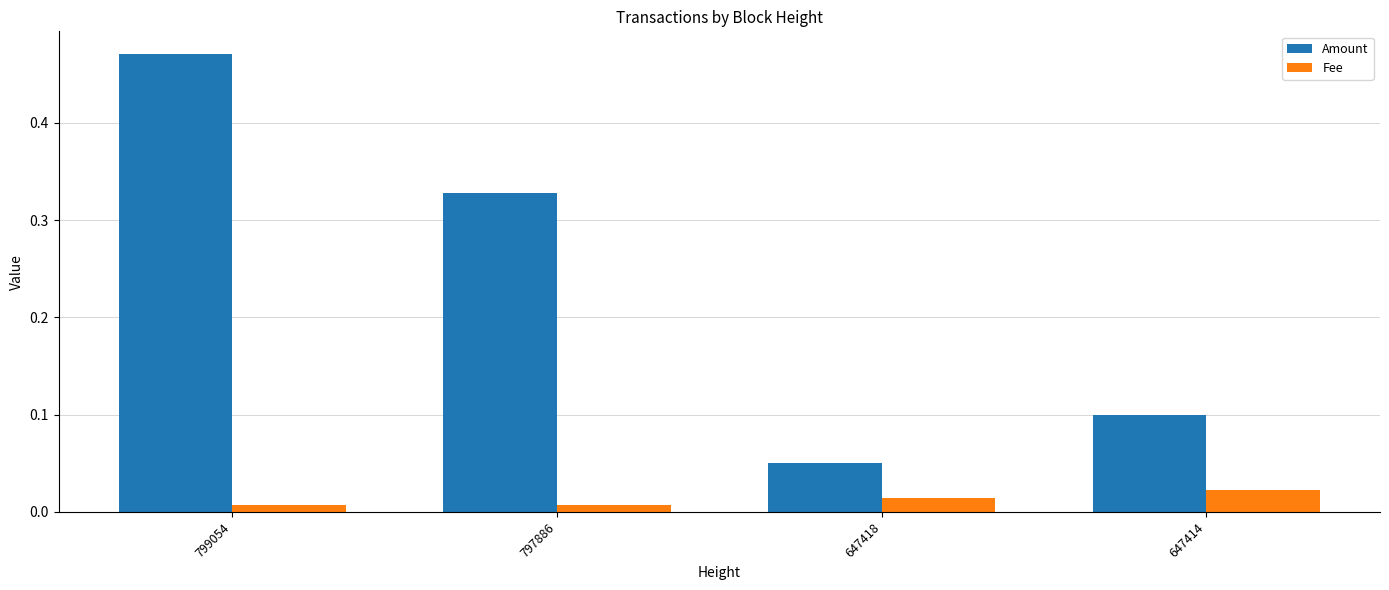

What are all the series names shown in the legend?

Amount, Fee